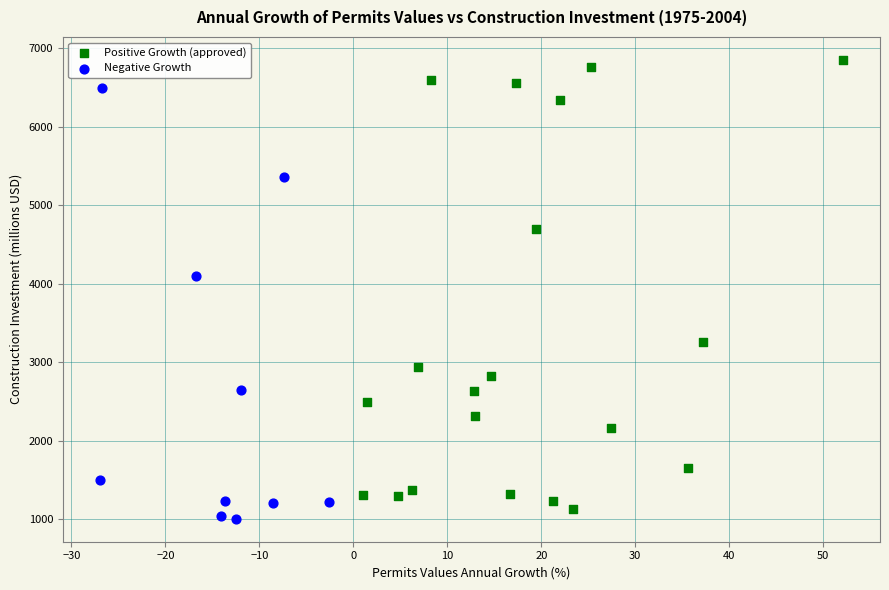

What are all the series names shown in the legend?

Positive Growth (approved), Negative Growth